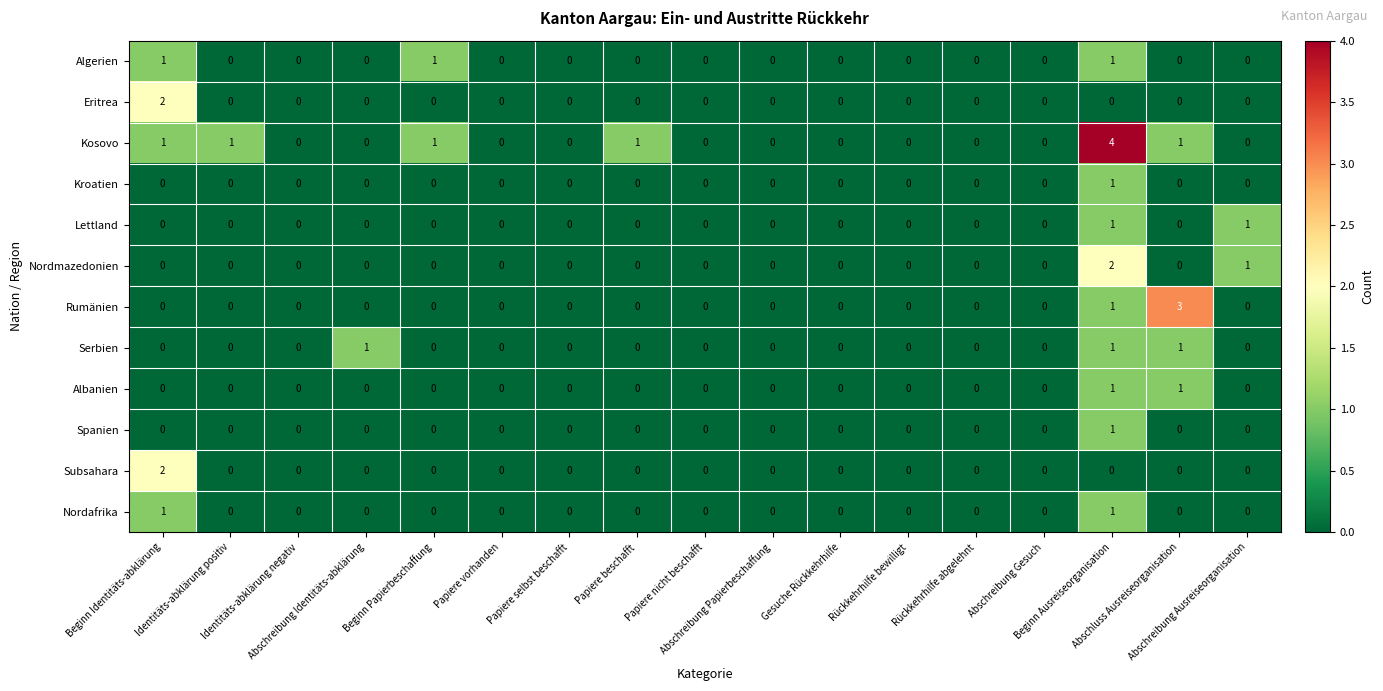

Which series has the largest total across all categories?

Kosovo